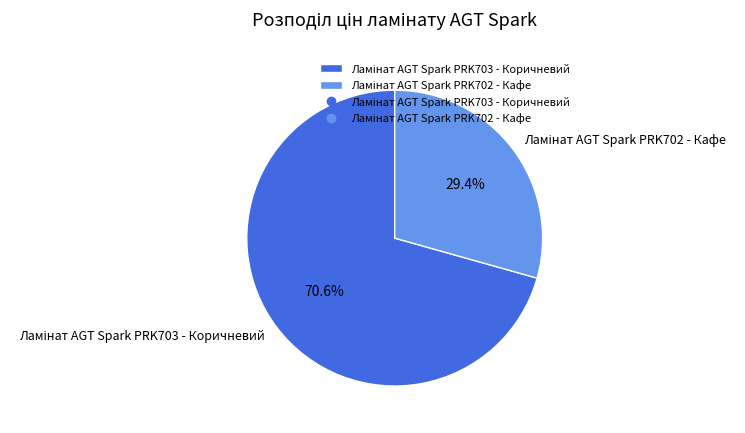

Does any single category account for the majority?

Yes